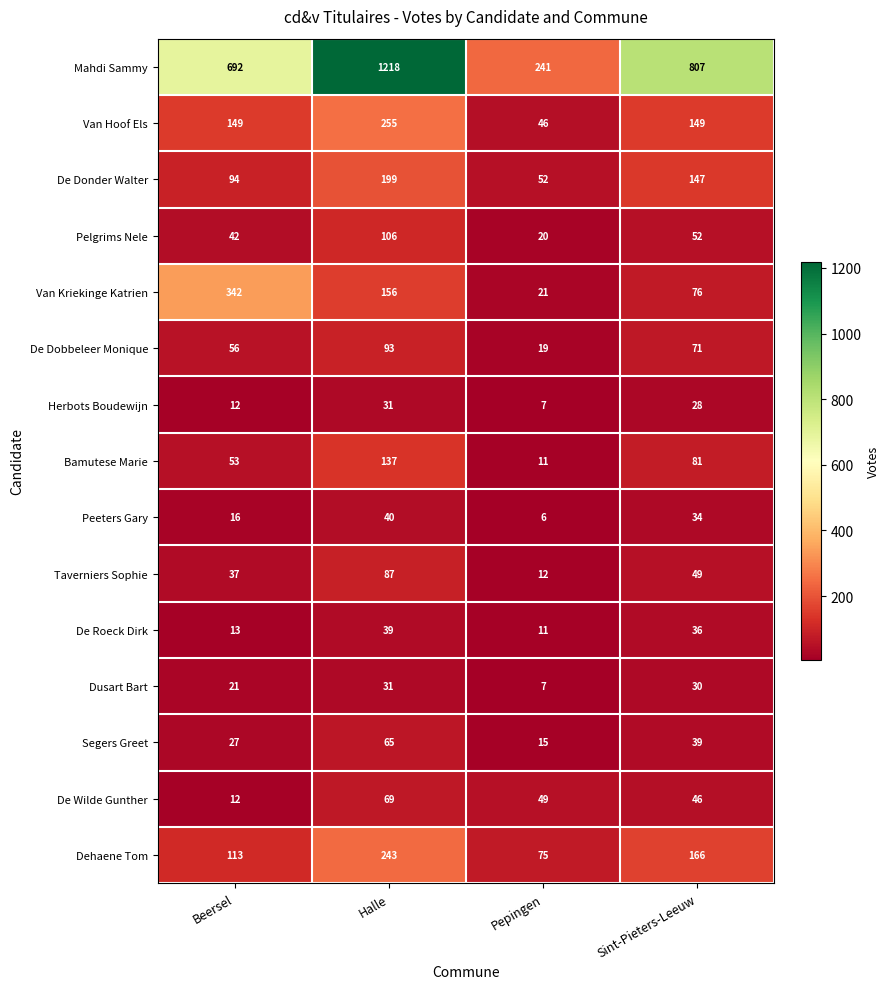

Count the number of categories in the chart.

4